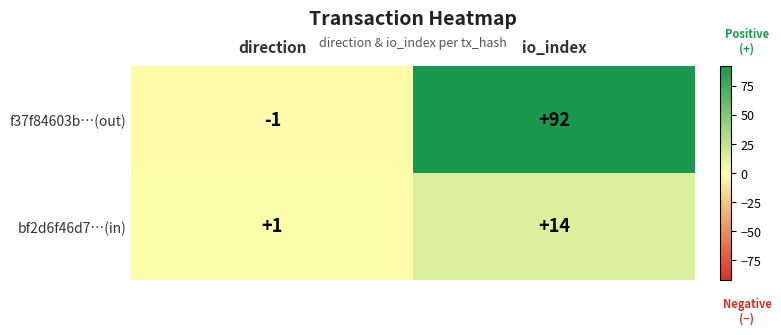

Rank the series by their average value, from lowest to highest.

bf2d6f46d7…(in), f37f84603b…(out)